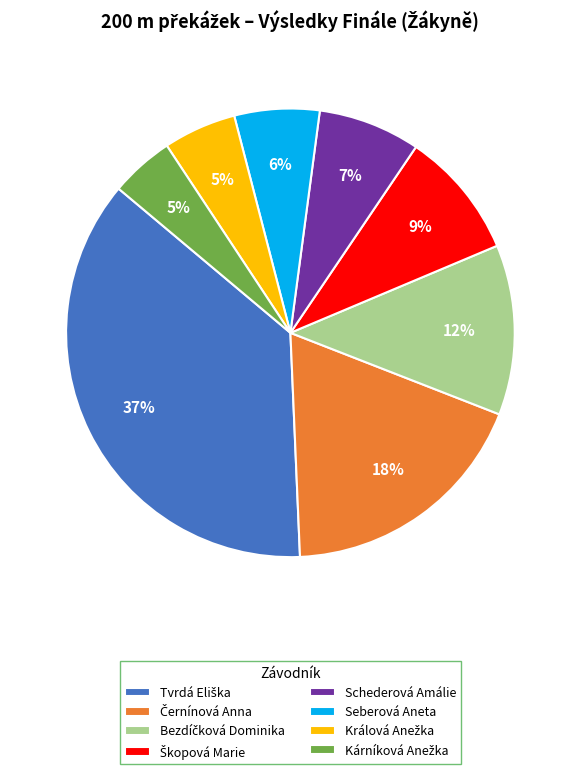

To the nearest percent, what is the difference between the largest and smallest slice percentages?

32%